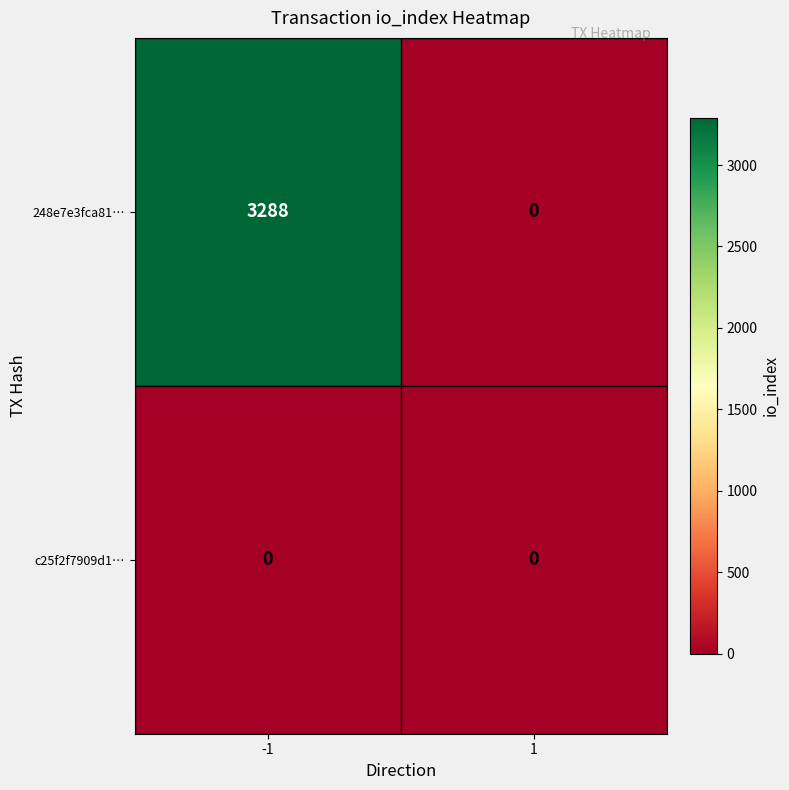

What is the maximum value for 248e7e3fca81…?

3288